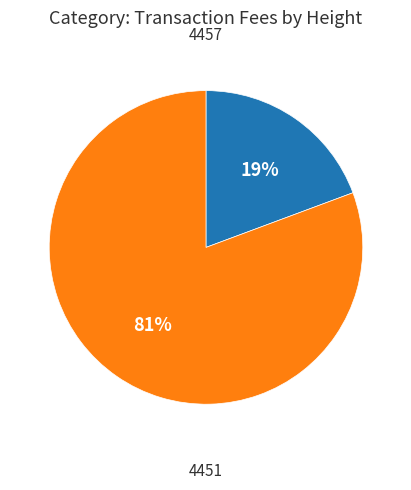

How many segments does this pie chart have?

2